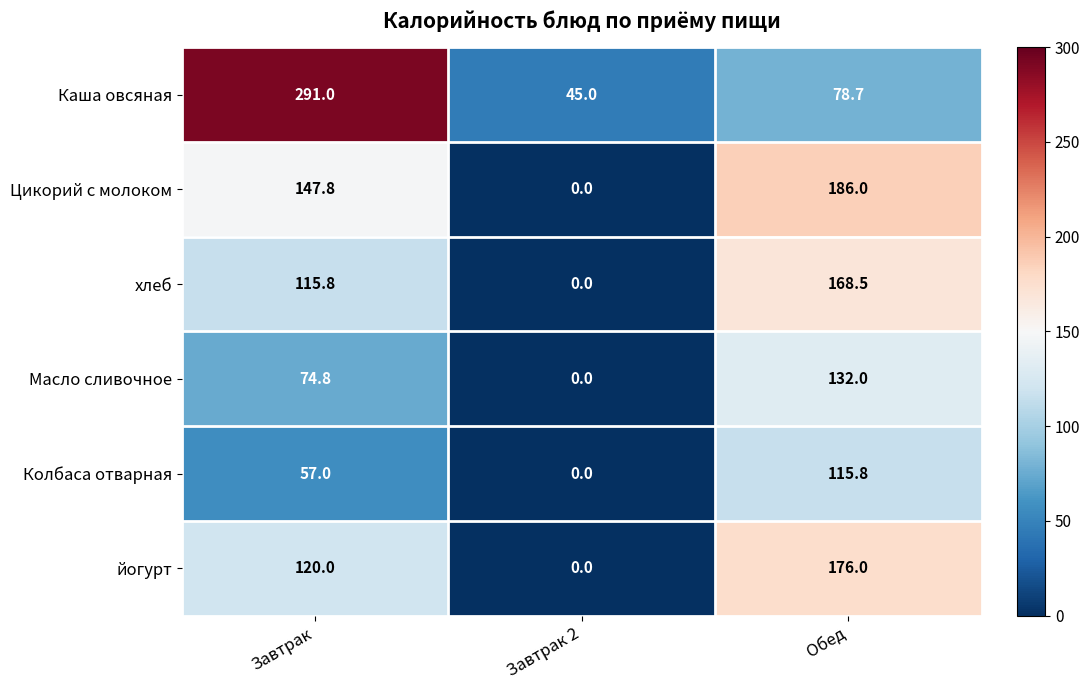

Reading left to right, extract all data points from this chart.

Каша овсяная: Завтрак=291.0	Завтрак 2=45.0	Обед=78.7
Цикорий с молоком: Завтрак=147.8	Завтрак 2=0.0	Обед=186.0
хлеб: Завтрак=115.8	Завтрак 2=0.0	Обед=168.5
Масло сливочное: Завтрак=74.8	Завтрак 2=0.0	Обед=132.0
Колбаса отварная: Завтрак=57.0	Завтрак 2=0.0	Обед=115.8
йогурт: Завтрак=120.0	Завтрак 2=0.0	Обед=176.0